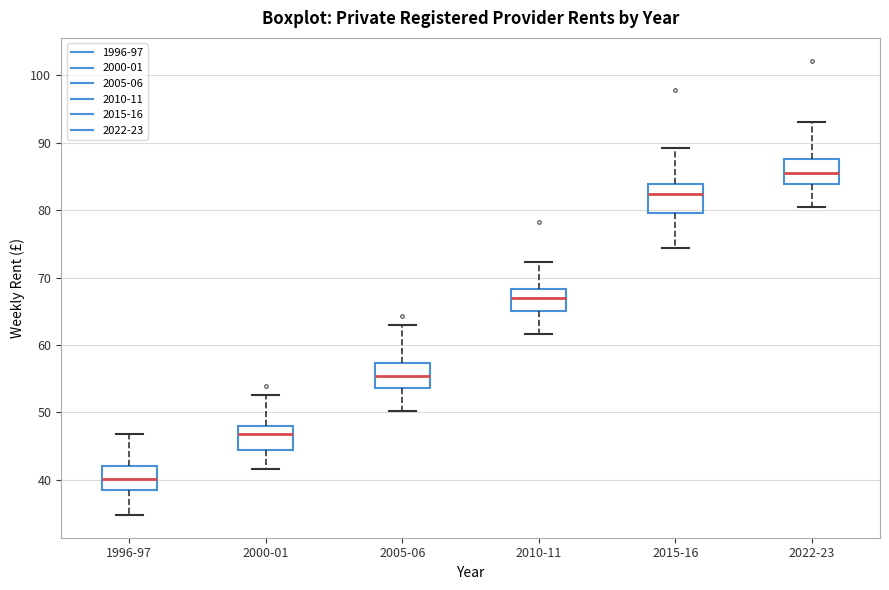

Which box has the lowest median line?

1996-97